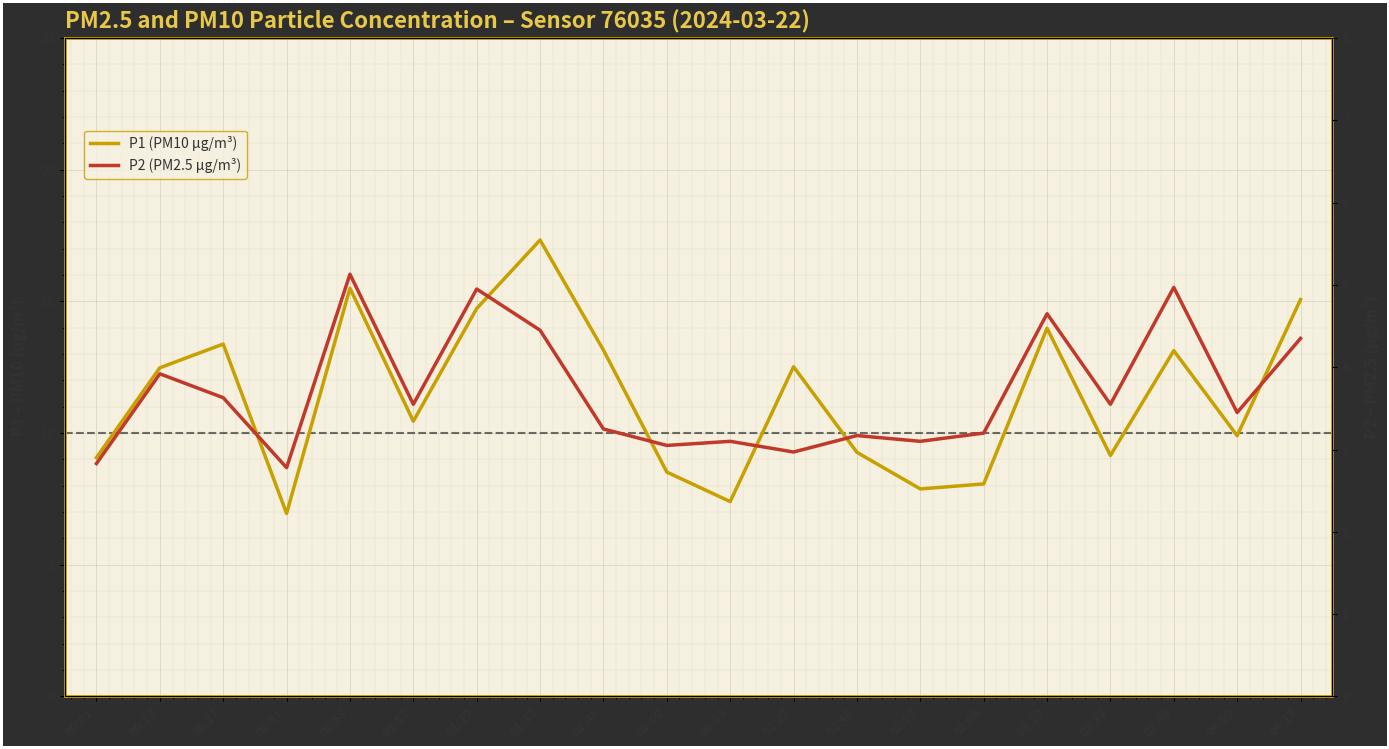

What is the label of the 13th point from the left?

02:40